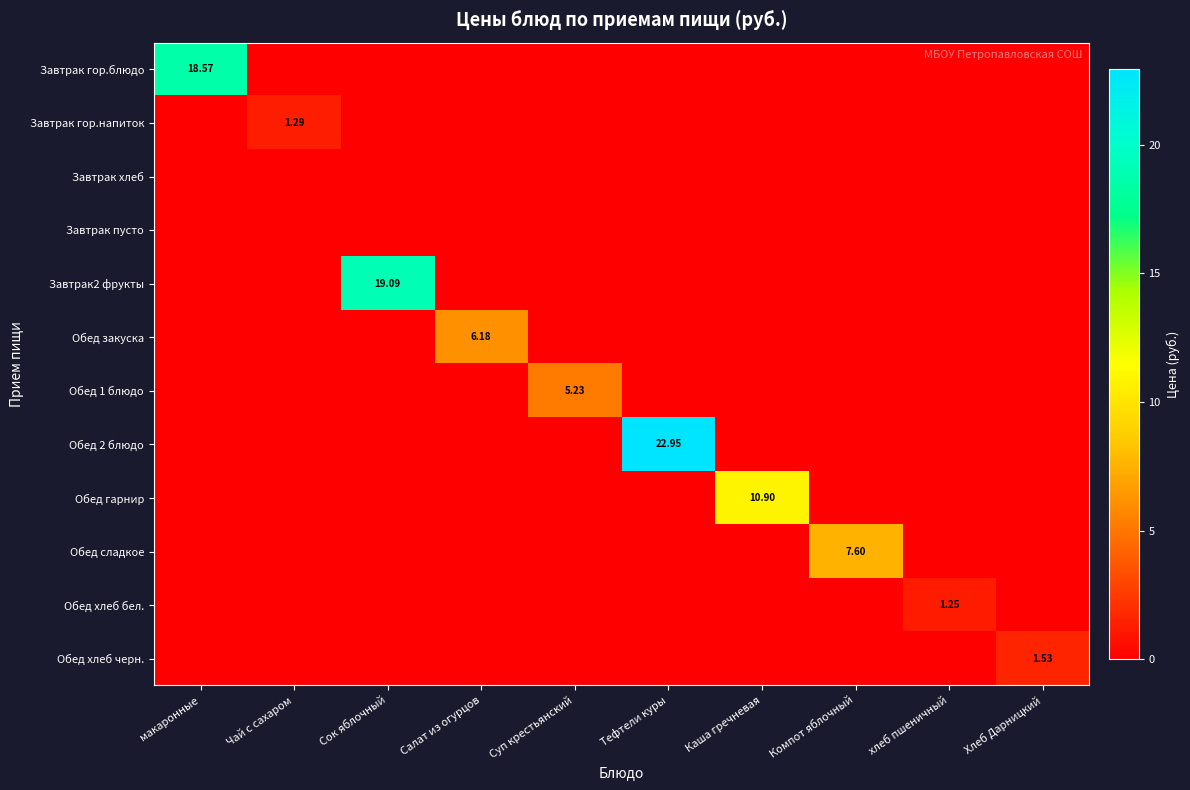

Is it true that Обед гарнир equals 3.8 at Суп крестьянский?

False